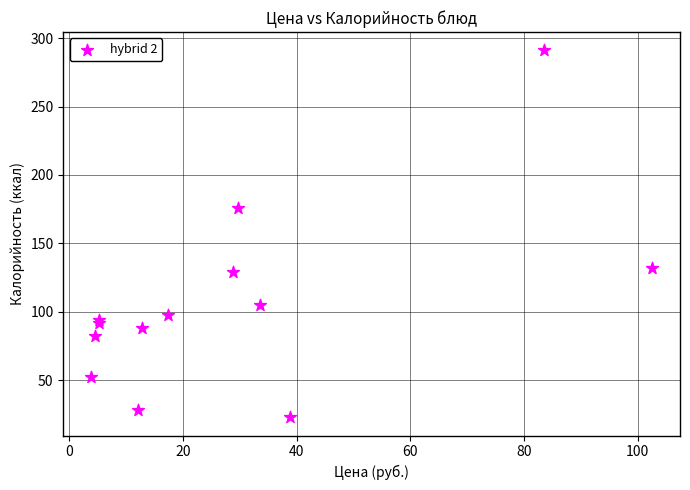

What Y value in the scatter plot is closest to 157?

176.0